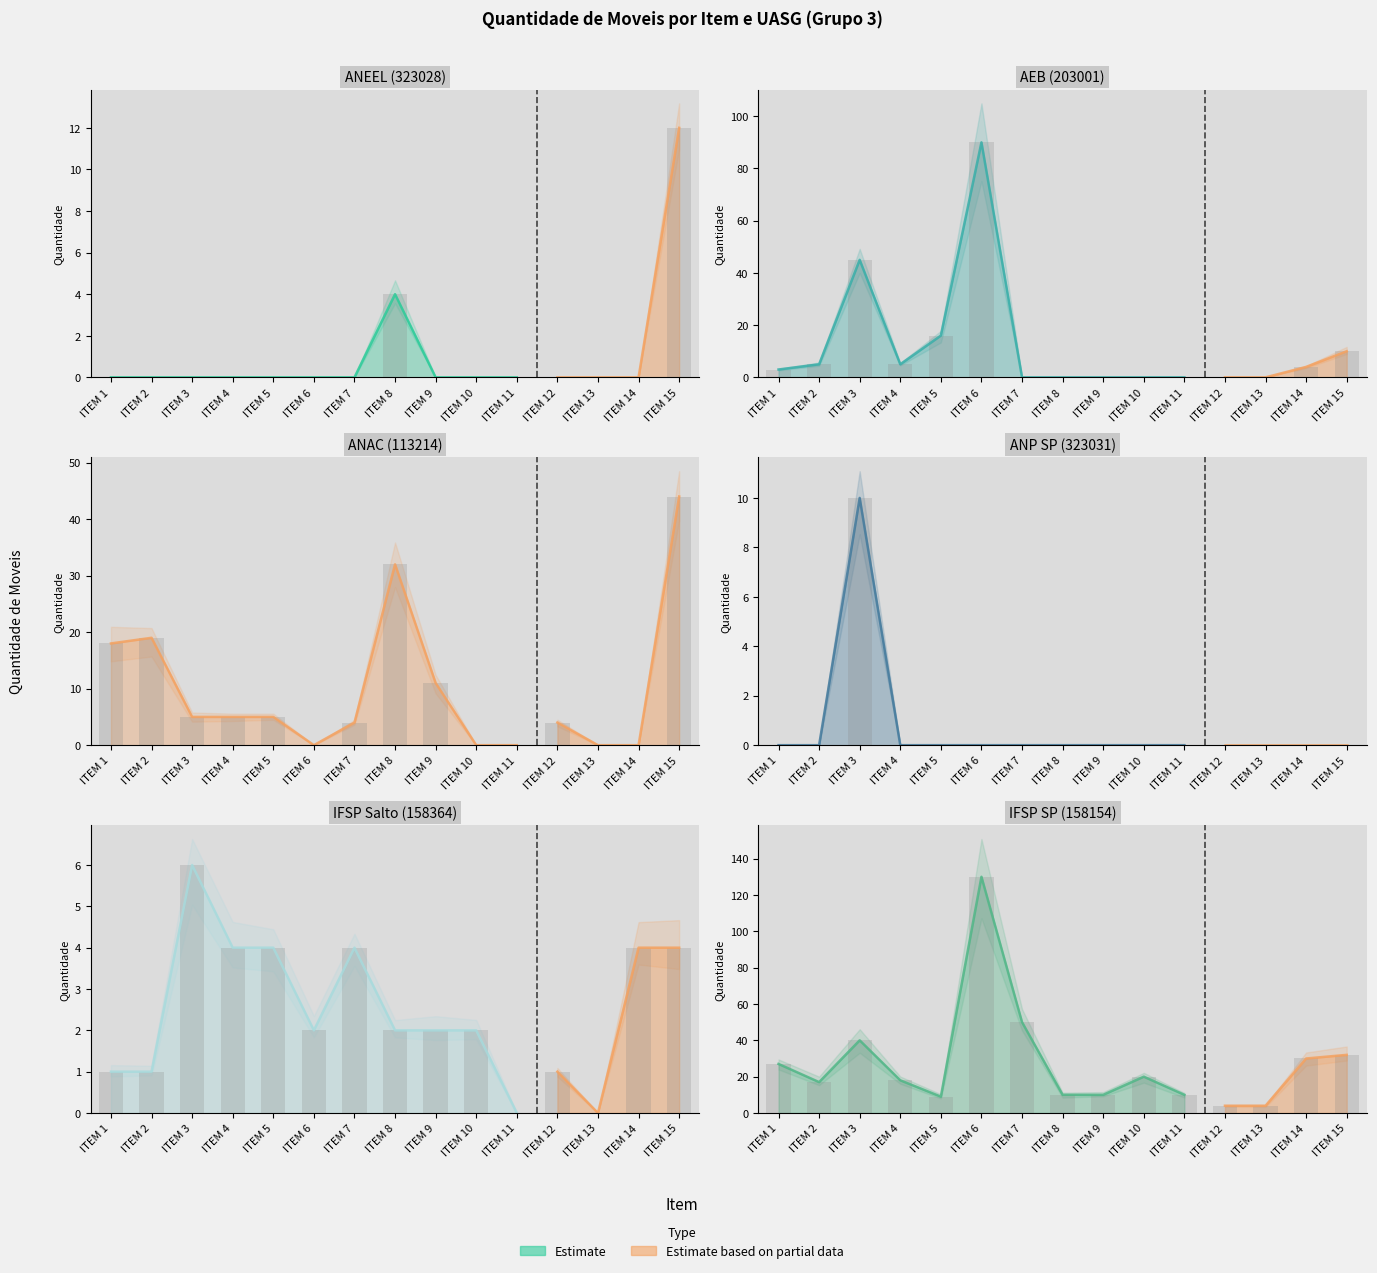

Reading left to right, list all the values displayed in this chart.

ANEEL (323028): 0	0	0	0	0	0	0	4	0	0	0	0	0	0	12
AEB (203001): 3	5	45	5	16	90	0	0	0	0	0	0	0	4	10
ANAC (113214): 18	19	5	5	5	0	4	32	11	0	0	4	0	0	44
ANP SP (323031): 0	0	10	0	0	0	0	0	0	0	0	0	0	0	0
IFSP Salto (158364): 1	1	6	4	4	2	4	2	2	2	0	1	0	4	4
IFSP SP (158154): 27	17	40	18	9	130	50	10	10	20	10	4	4	30	32